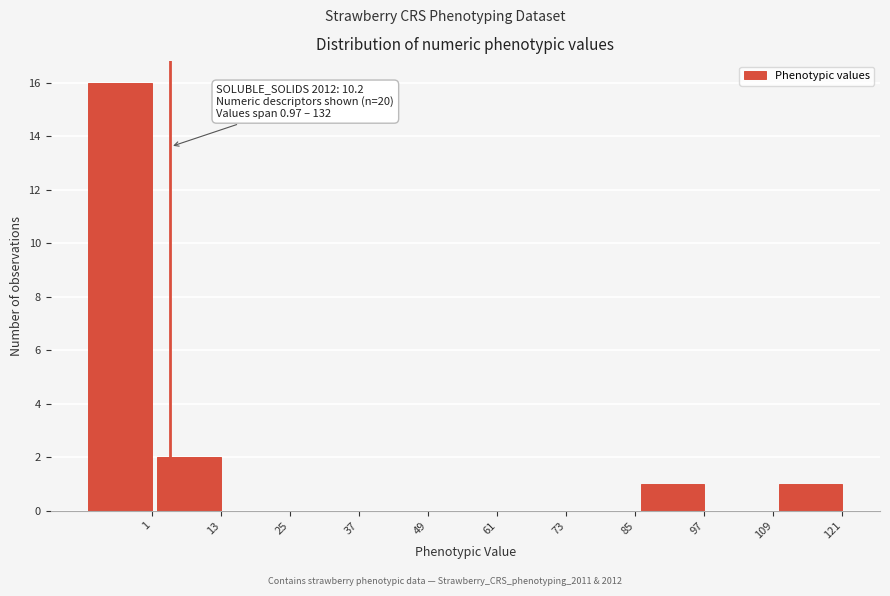

Reading right to left, list all the values displayed in this chart.

121=1	109=0	97=1	85=0	73=0	61=0	49=0	37=0	25=0	13=2	1=16